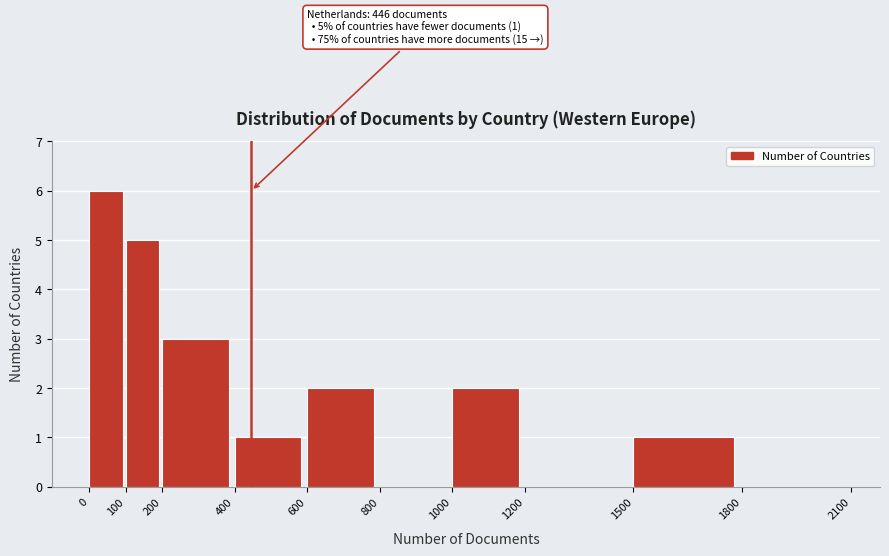

Over which range of the x-axis is the bar tallest?

0 to 100